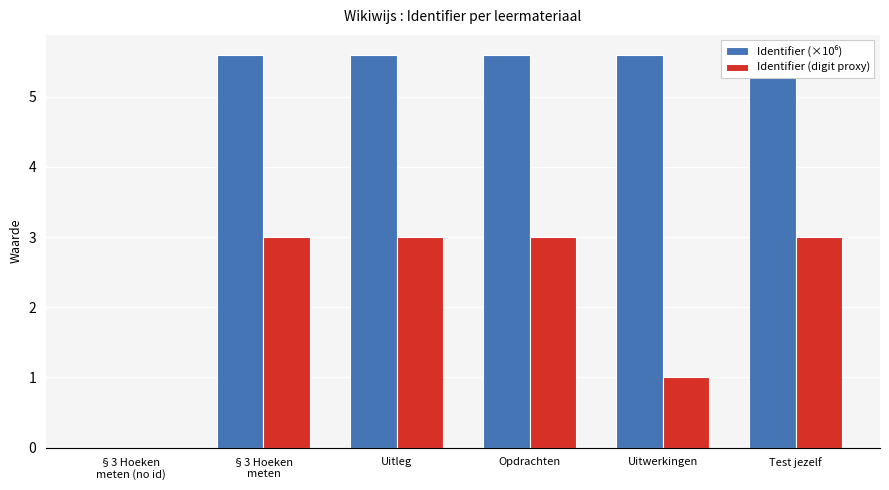

At which category is the sum across all series the highest?

§3 Hoeken
meten